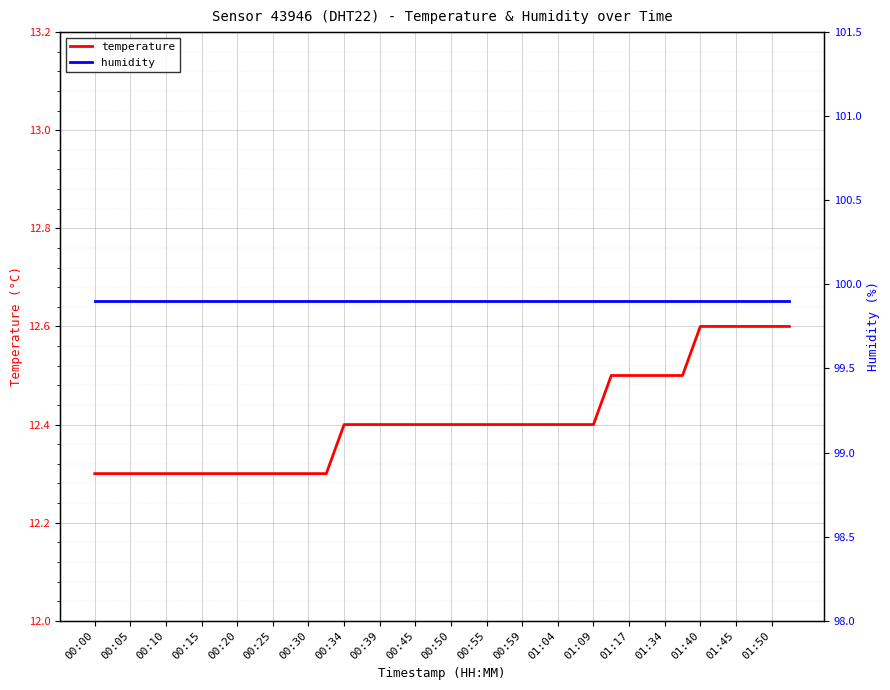

What is the minimum value for temperature?

12.3